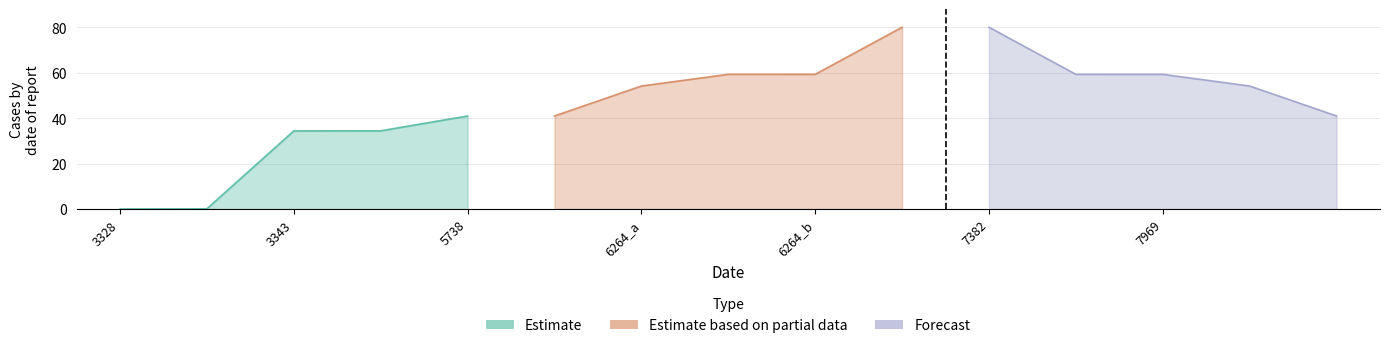

True or false: Forecast and Estimate intersect in this chart.

False